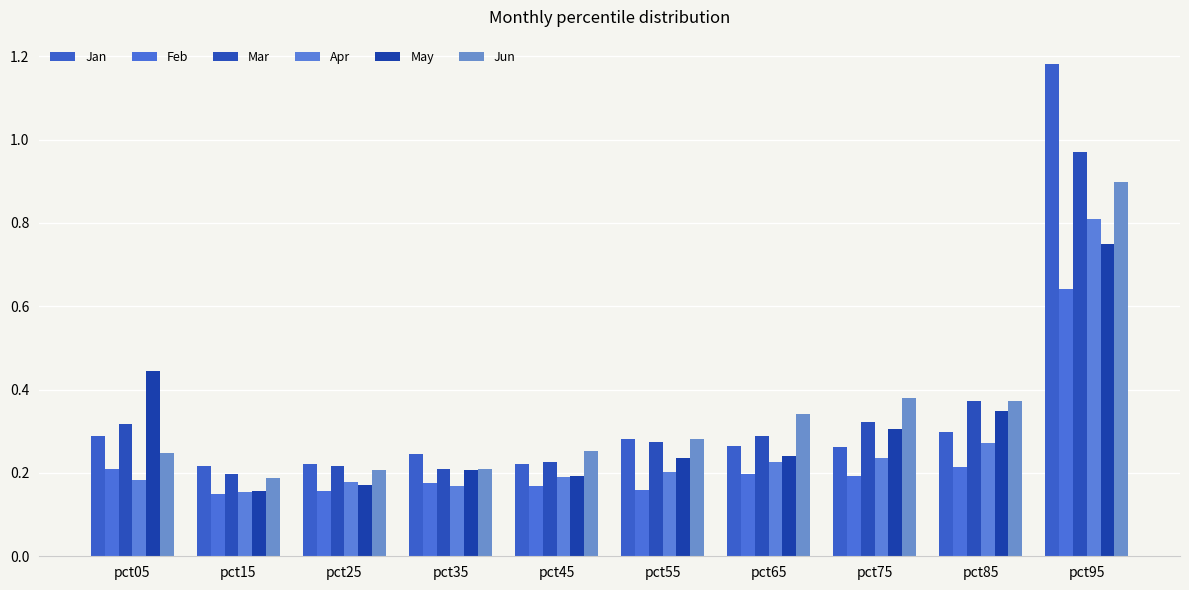

Is the value of Feb at pct35 greater than the value of Mar at pct95?

No